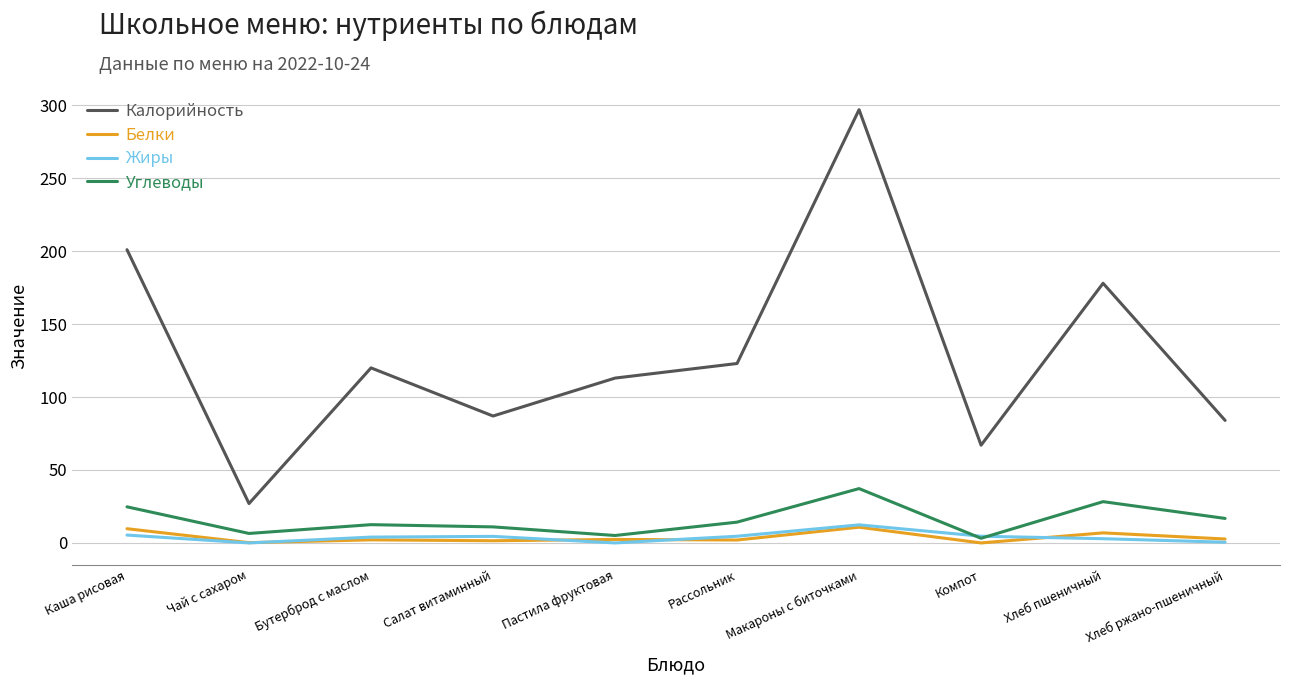

Which series has the largest total across all categories?

Калорийность